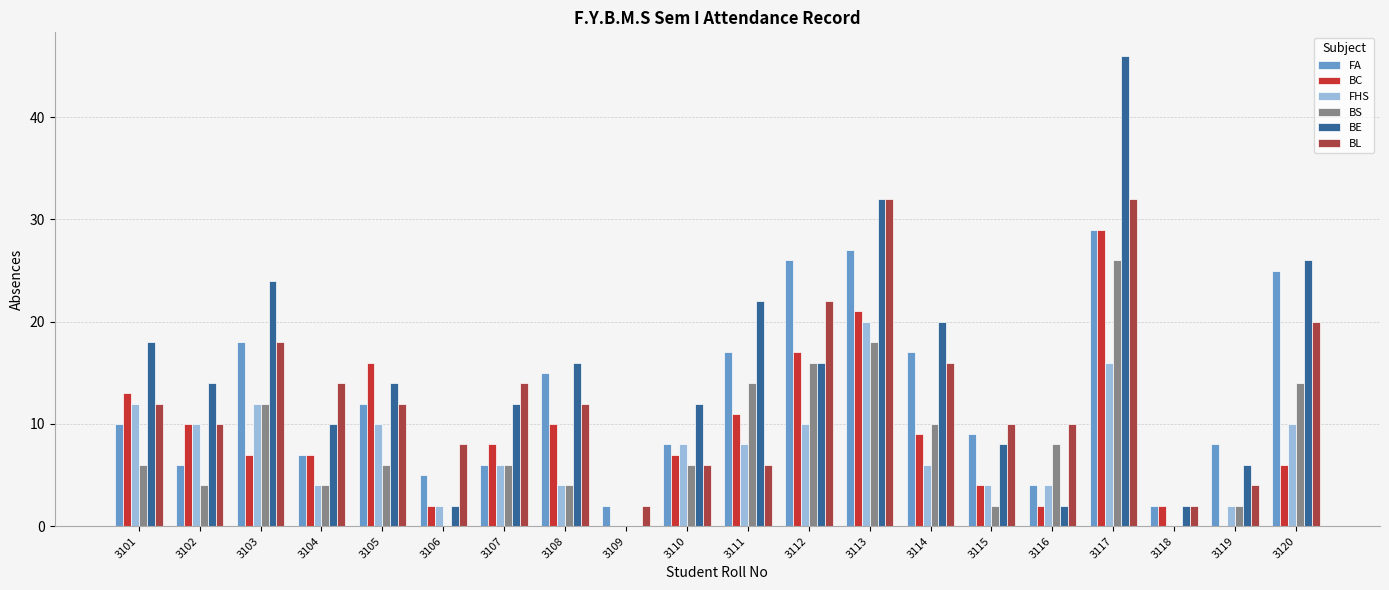

The BL series shows 19 at 3105. True or false?

False